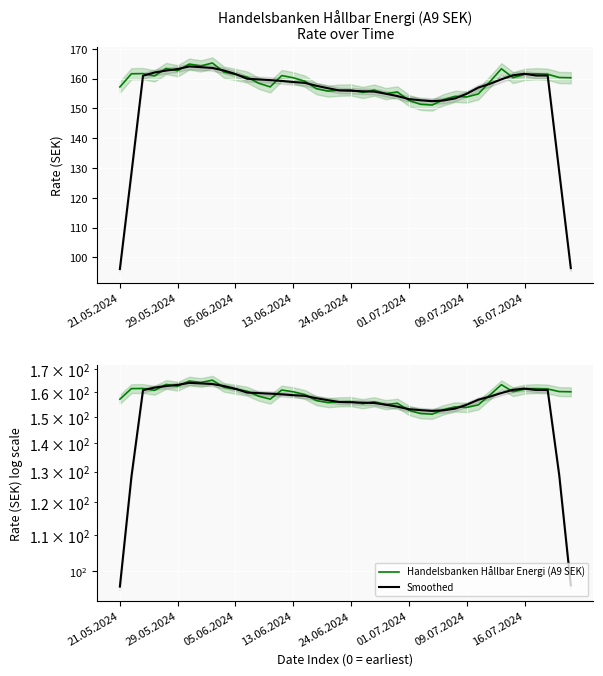

What is the sum of all Smoothed values?

6155.6